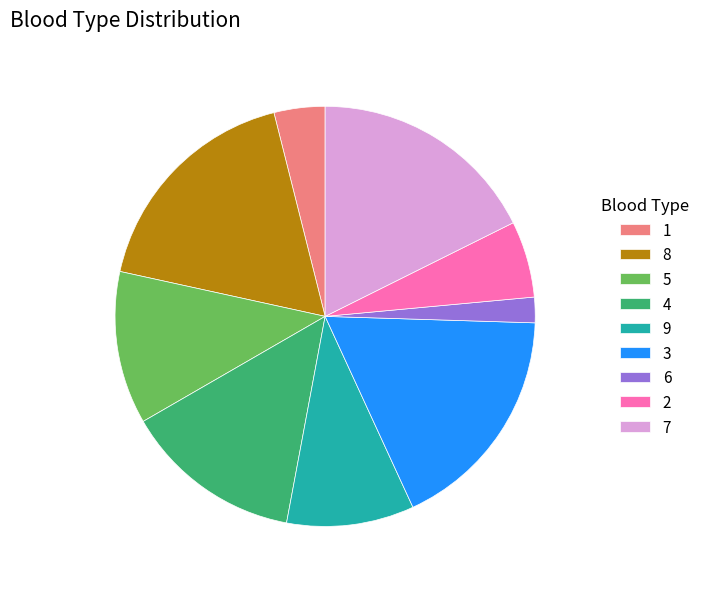

The 1 slice represents 4% of the pie. True or false?

True